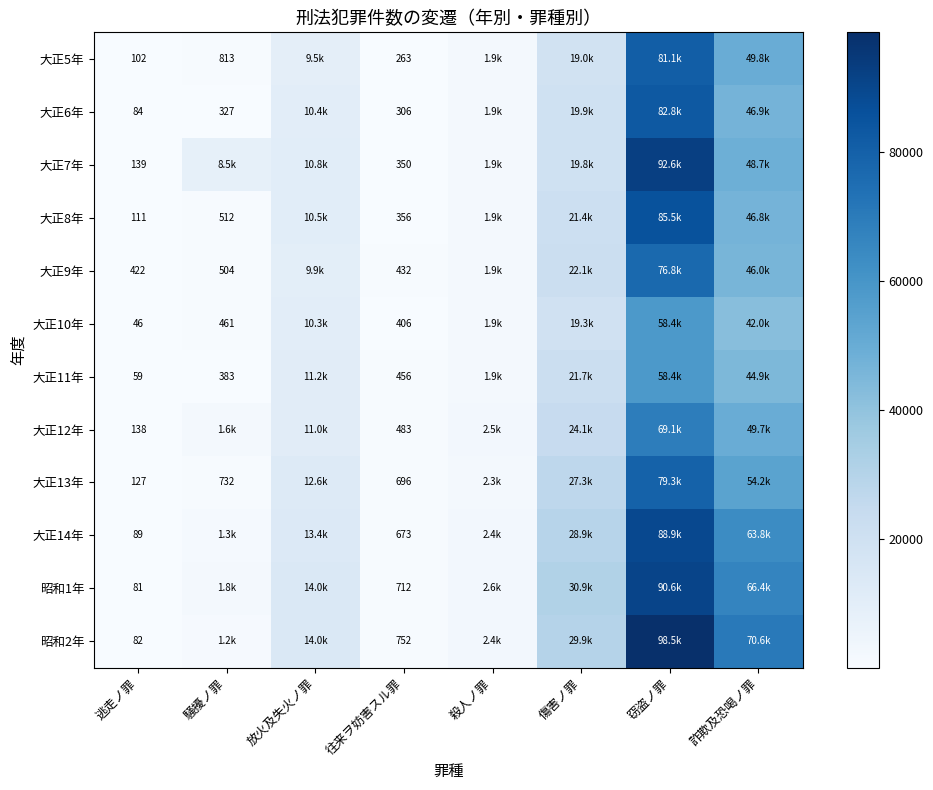

What is the spread (max minus min) of values at 逃走ノ罪?

376